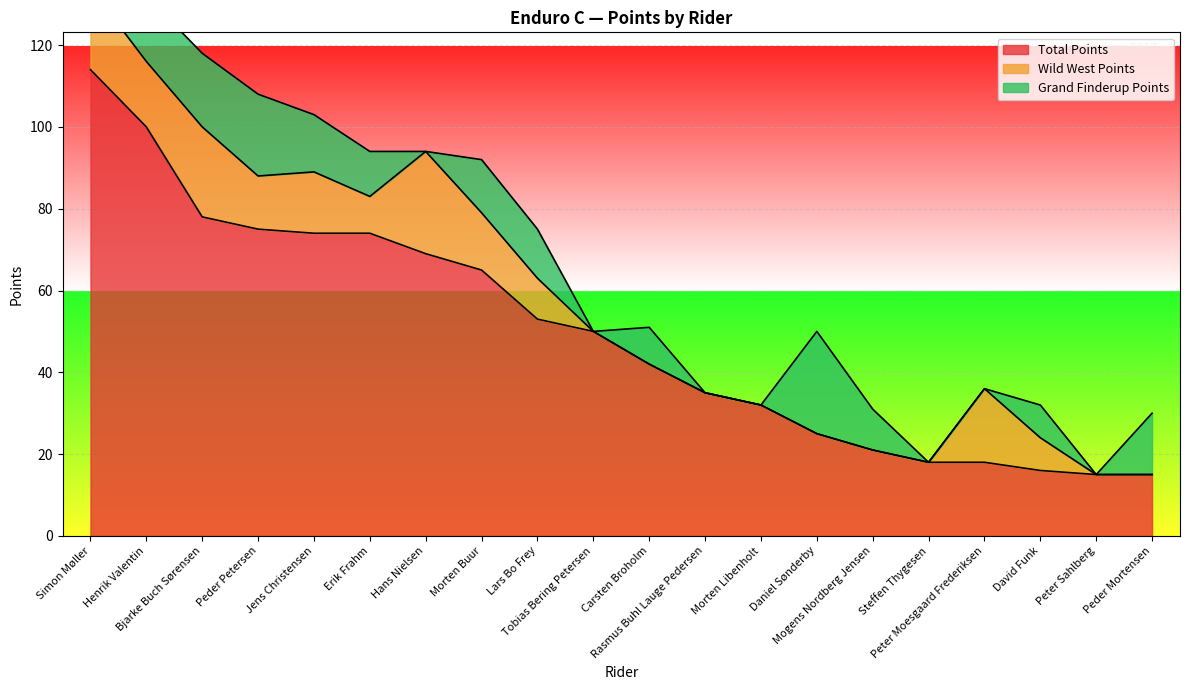

True or false: Wild West Points has more than 0 interior local peaks.

True